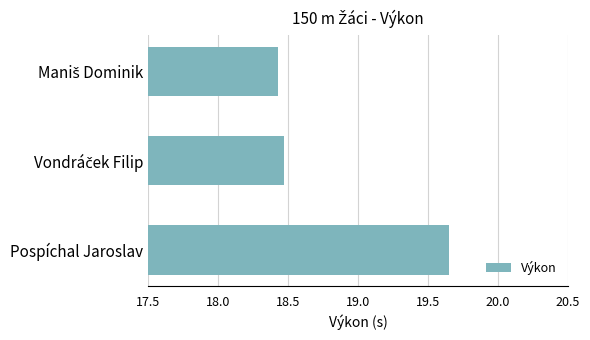

What is the difference between the maximum and minimum values?

1.2